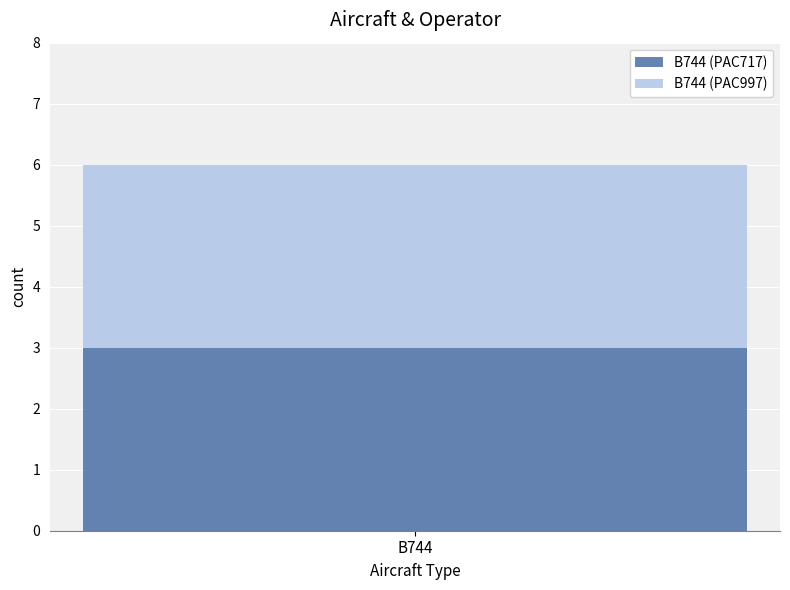

How many bars are there in each group?

2